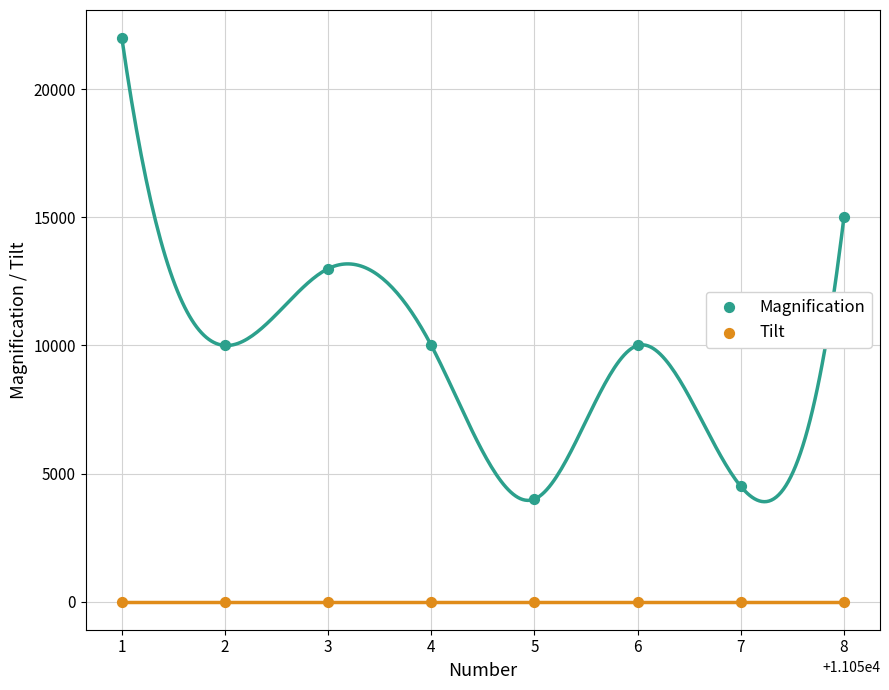

Which series reaches the minimum Y coordinate?

Tilt